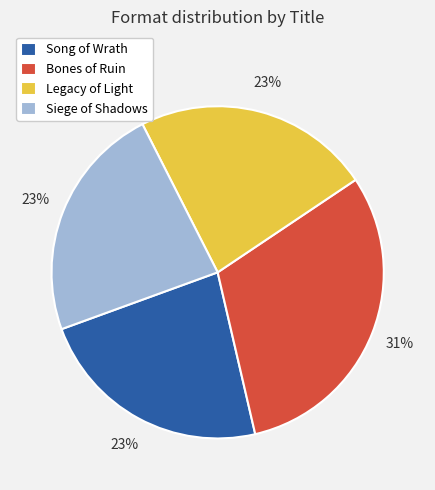

Does Siege of Shadows account for over 50% of the chart?

No